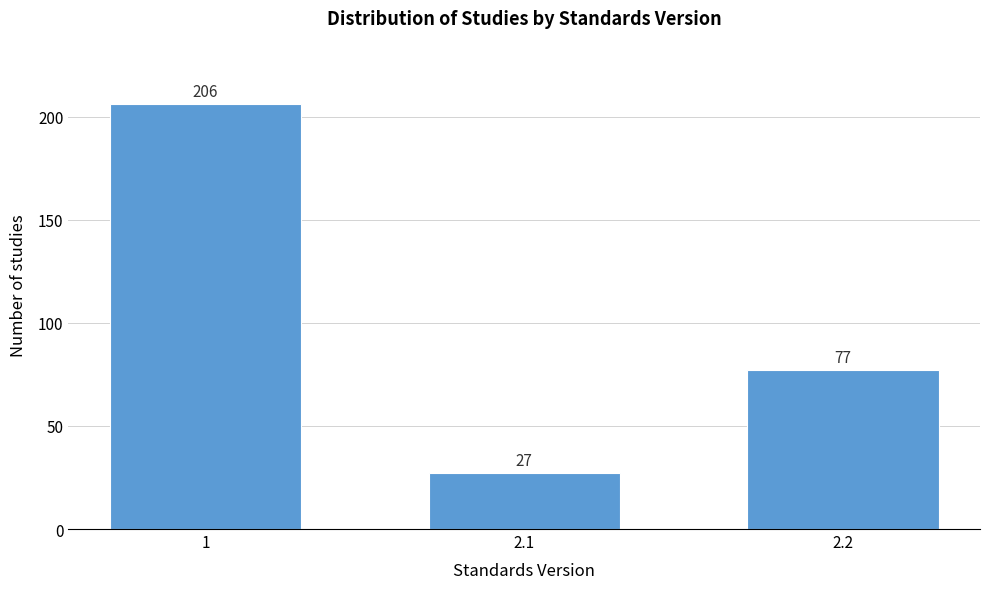

Reading right to left, list all the values displayed in this chart.

77	27	206